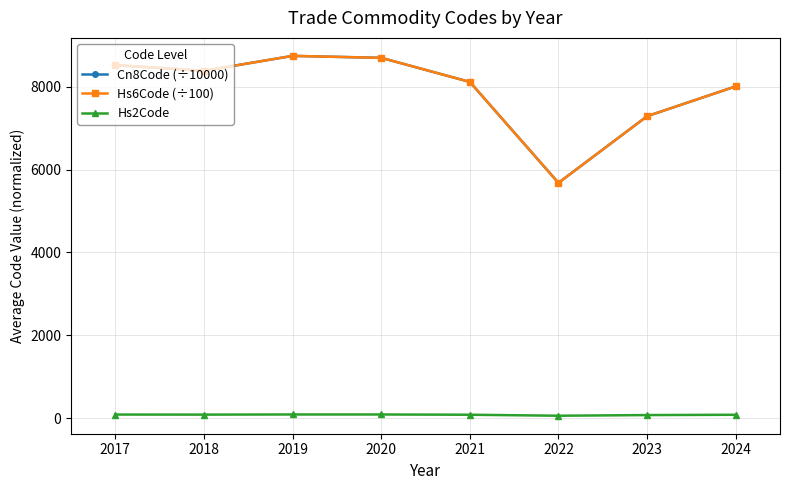

True or false: Cn8Code (÷10000) has more than 1 interior local peaks.

False